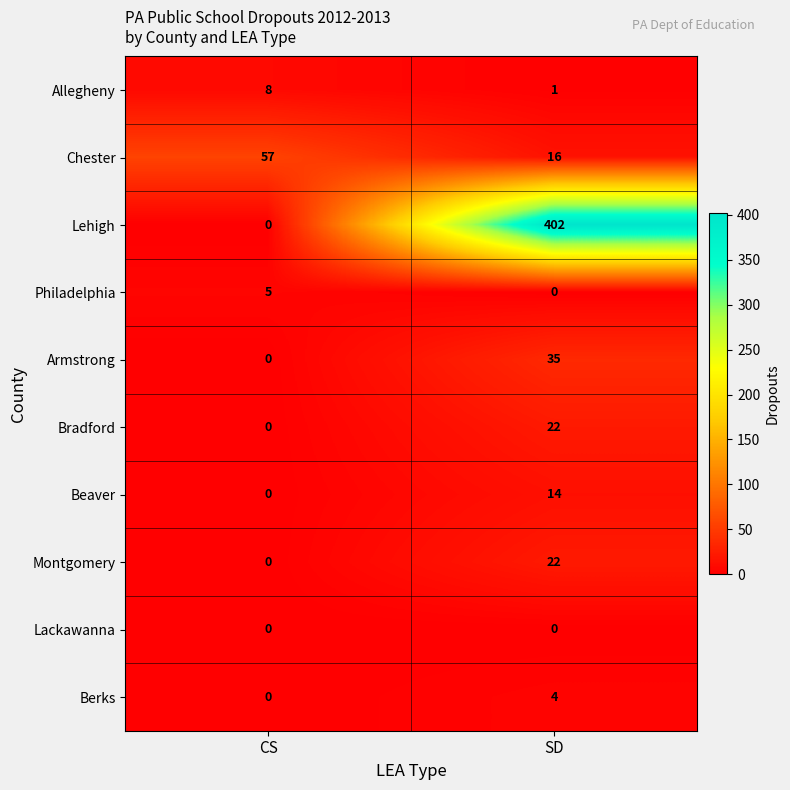

Reading left to right, list all the values displayed in this chart.

Allegheny: 8	1
Chester: 57	16
Lehigh: 0	402
Philadelphia: 5	0
Armstrong: 0	35
Bradford: 0	22
Beaver: 0	14
Montgomery: 0	22
Lackawanna: 0	0
Berks: 0	4